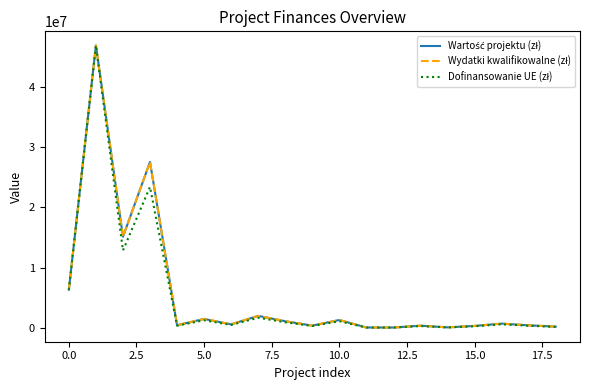

At which category does the chart reach its minimum across all series?

12